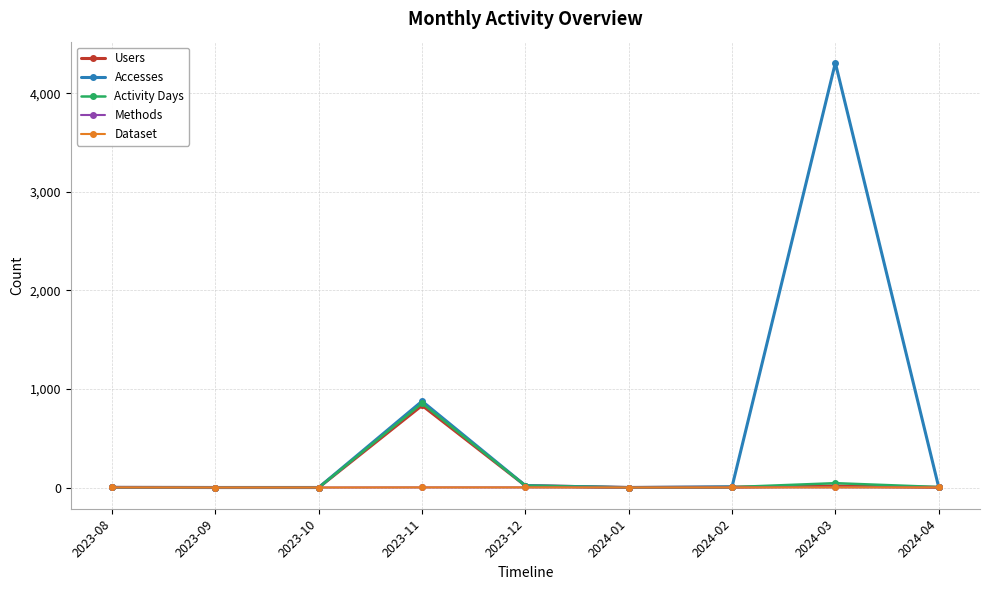

What is the total value across all series at 2024-04?

14